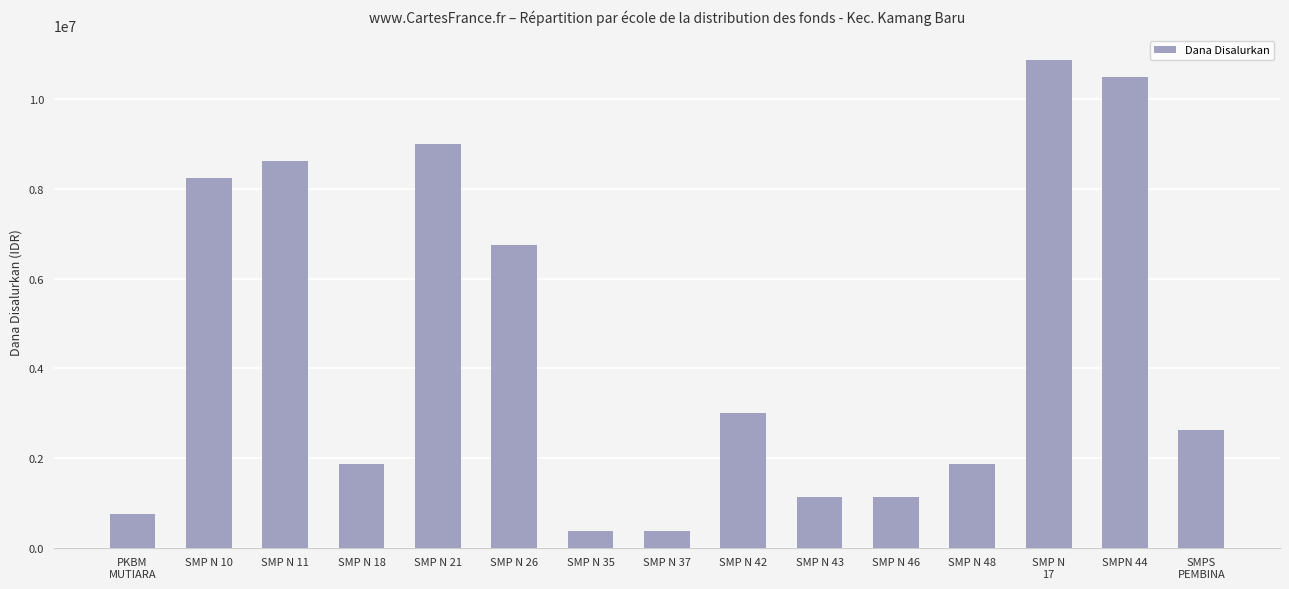

What is the change in value from PKBM
MUTIARA to SMP N 10?

+7500000